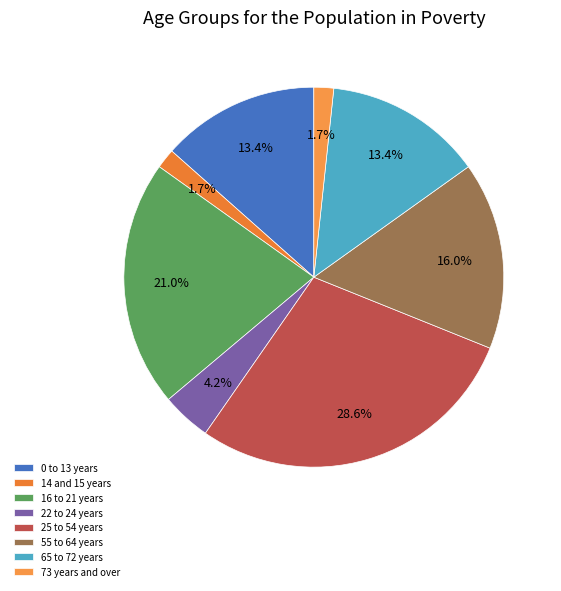

How many segments does this pie chart have?

8